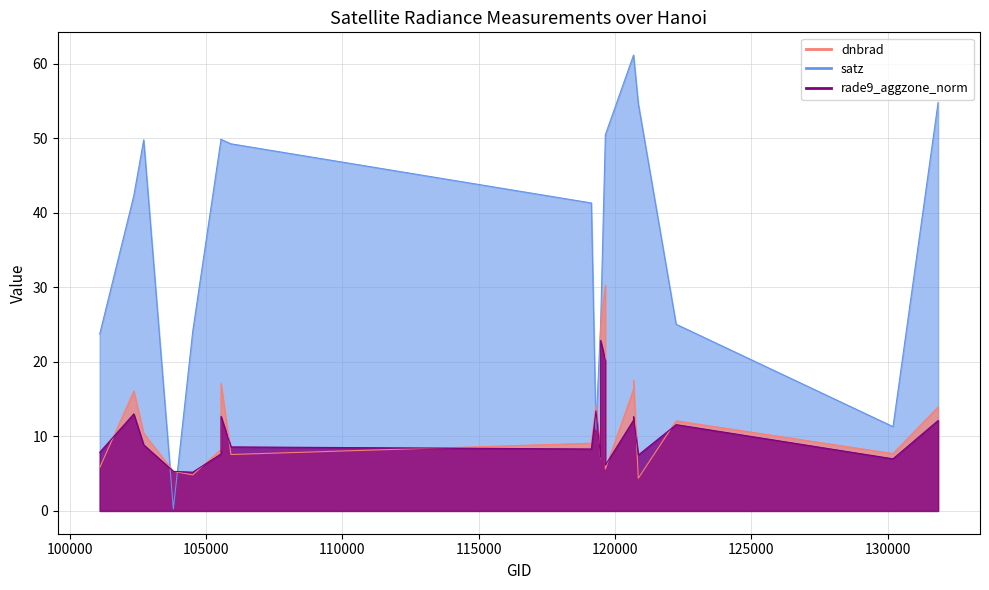

Which series changed the most between 120678 and 120854?

dnbrad